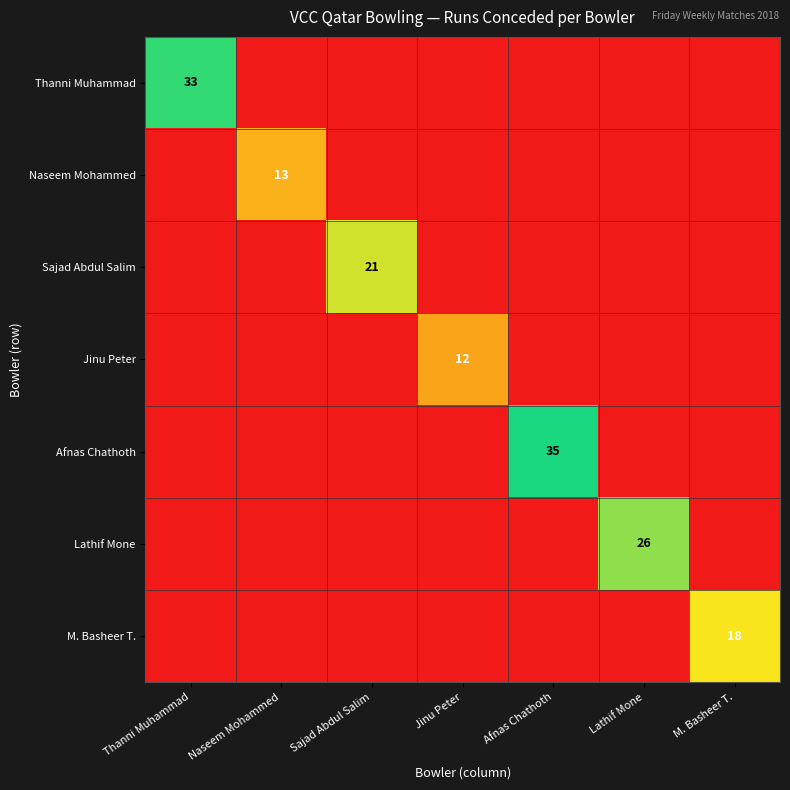

True or false: Afnas Chathoth has a value of 35 at Afnas Chathoth.

True